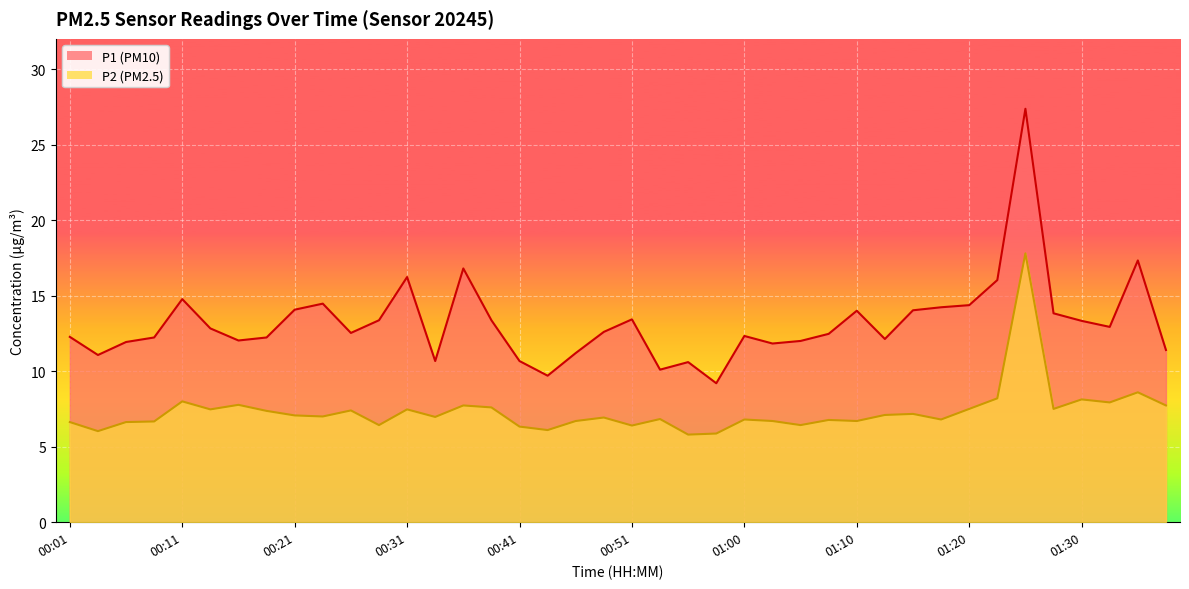

At which category does P1 reach its first local valley?

00:03